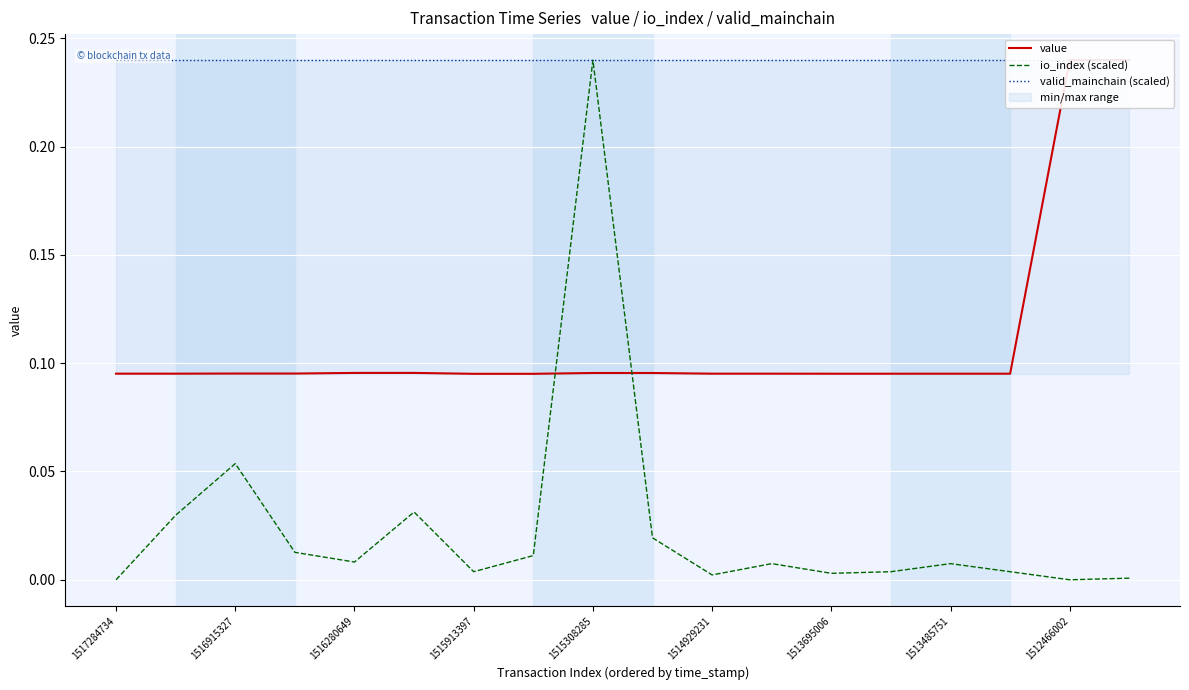

The io_index (scaled) series shows 0.0 at 1514929231. True or false?

True